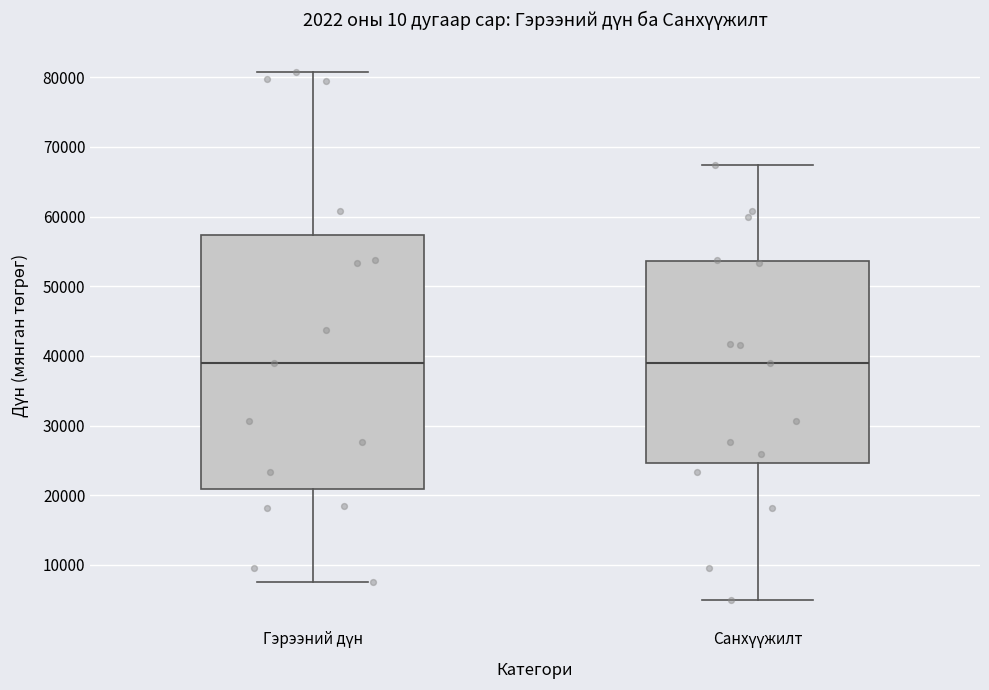

Reading left to right, transcribe this box plot: for each box, give where its median line is, the range the box spans, and where its two whiskers end, as read against the y-axis. The values are not printed on the chart, so give them approximately, as read against the axis.

Гэрээний дүн: median 39000, box 21000 to 57000, whiskers 8000 to 81000
Санхүүжилт: median 39000, box 25000 to 54000, whiskers 5000 to 67000